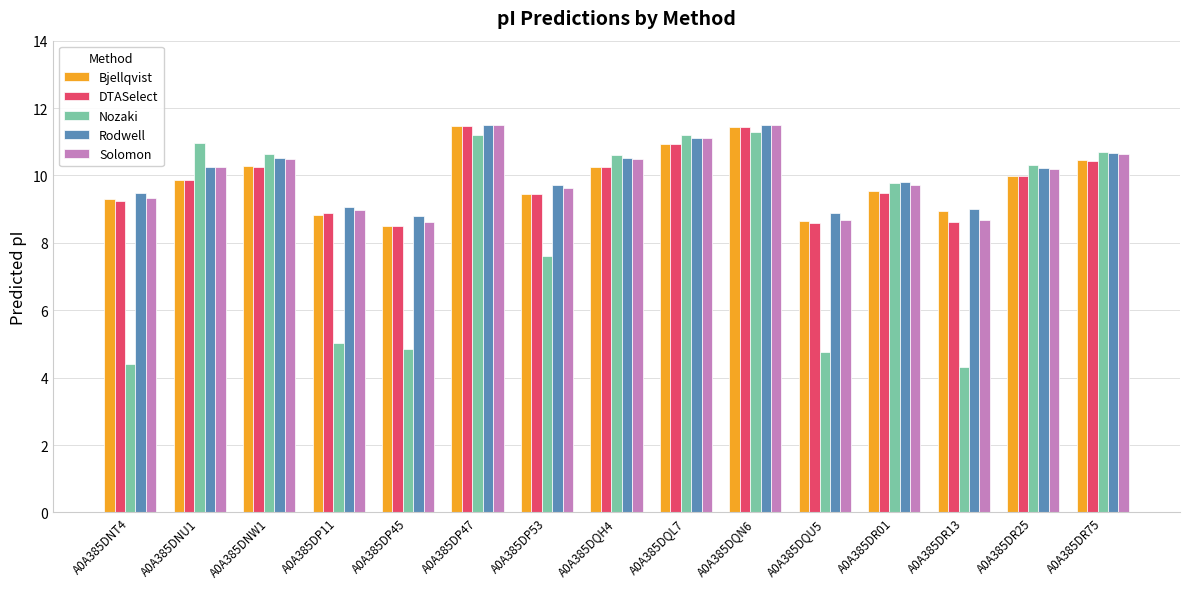

What position from the right is A0A385DP11?

12